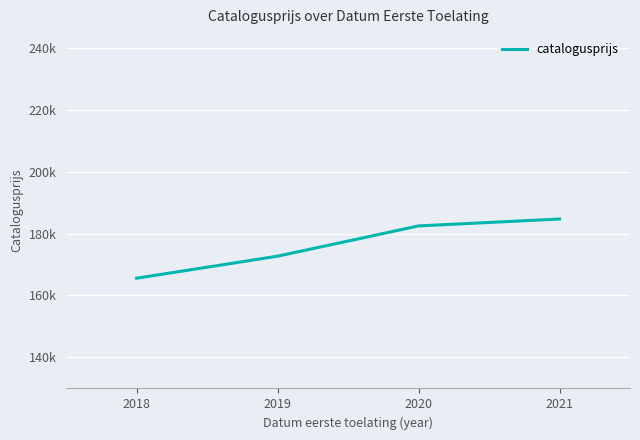

Does the chart display data point markers on the line(s)?

No